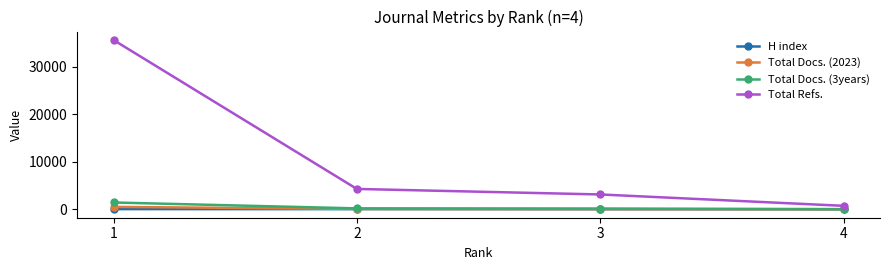

Which series has the widest spread of values?

Total Refs.